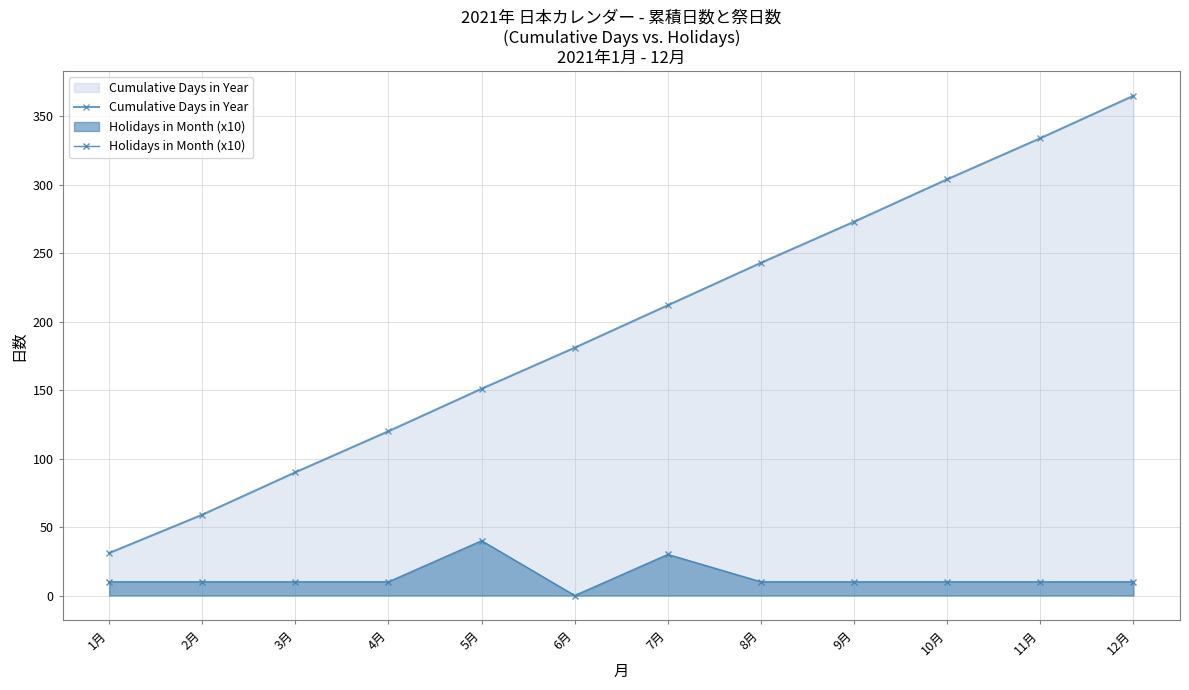

Is it true that Cumulative Days in Year equals 59 at 2月?

True